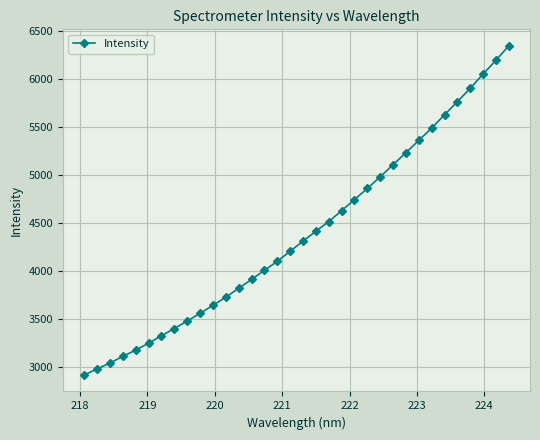

What is the minimum value shown in the chart?

2918.6